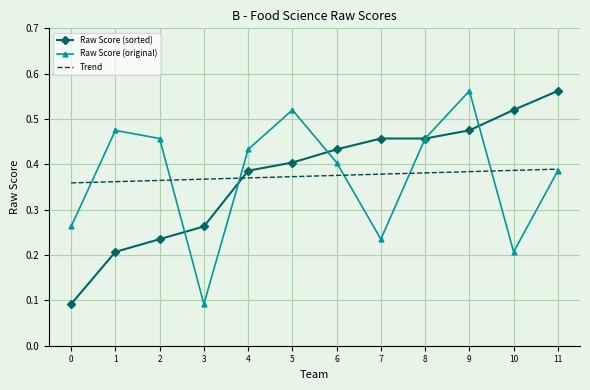

How many intersections are there between Trend and Raw Score (sorted)?

1